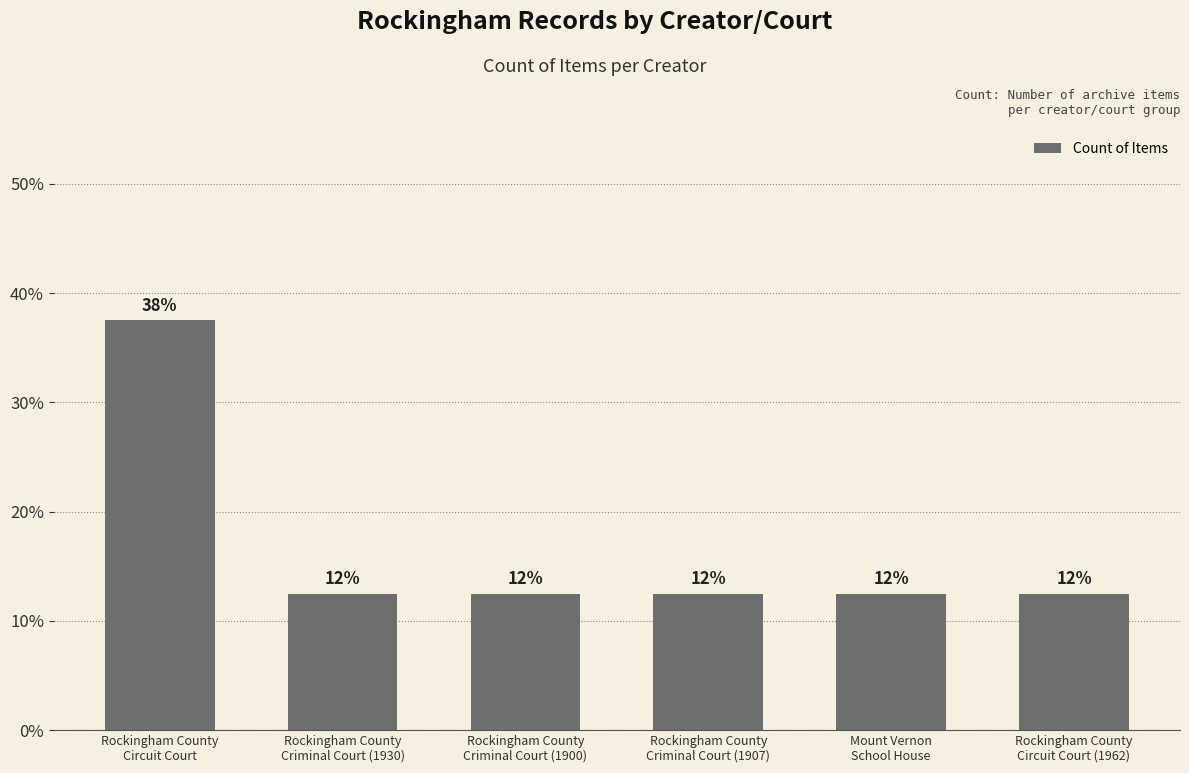

How many bars are there in total?

6